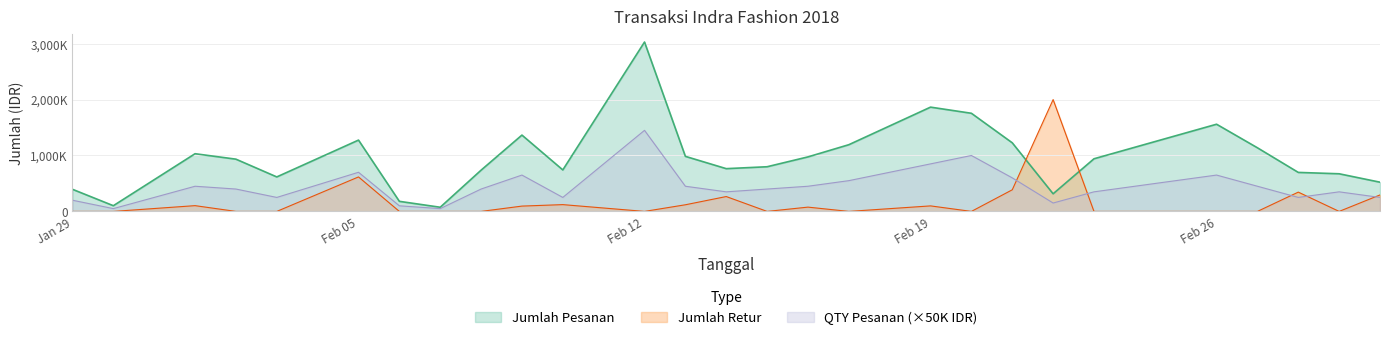

Which category has the lowest value in the Jumlah Pesanan series?

2018-02-07